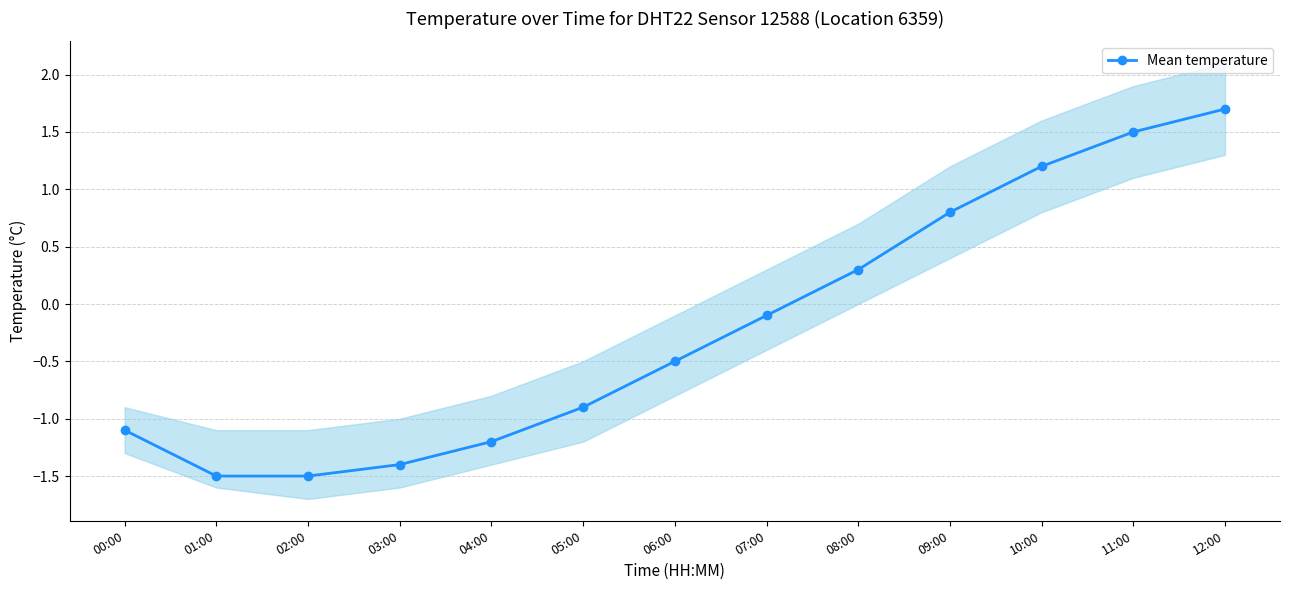

Is it true that the value at 02:00 is -0.4?

False